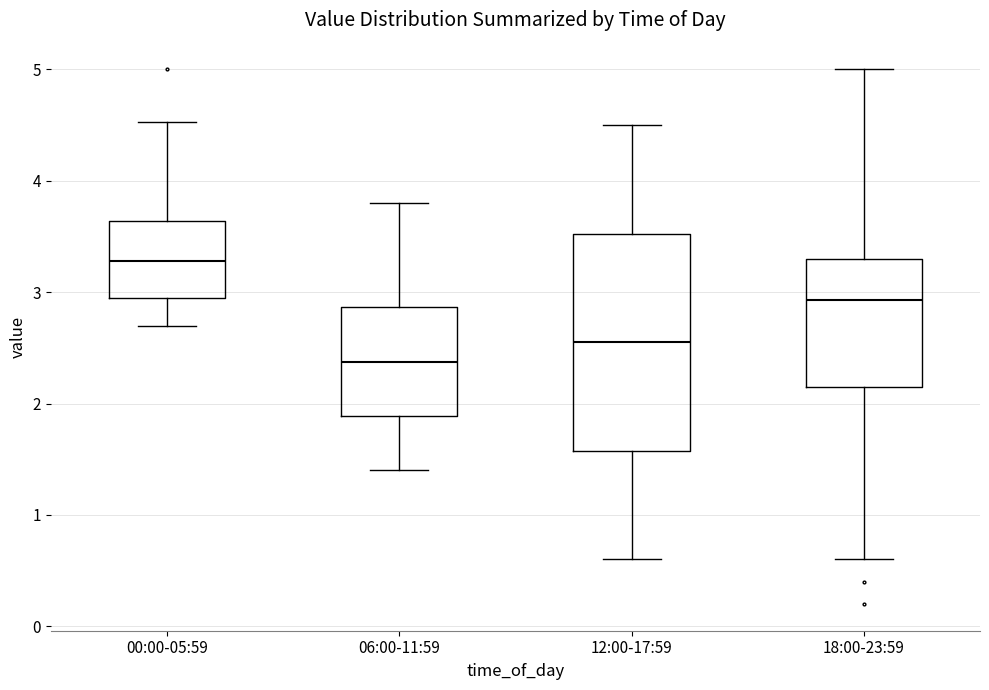

Where does the upper whisker of the box for 00:00-05:59 end on the y-axis? The values are not printed on the chart, so give them approximately, as read against the axis.

4.5